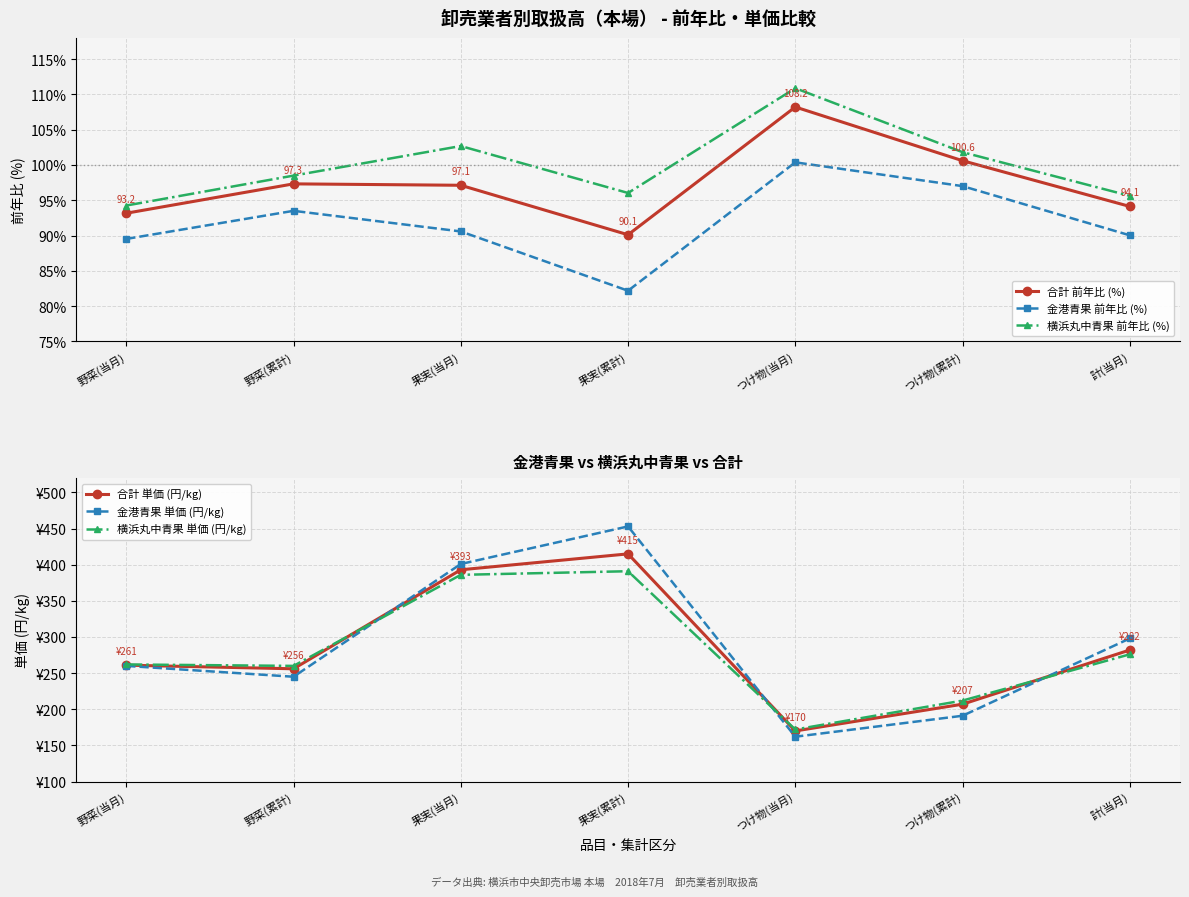

What is the value of the 合計 前年比 (%) point at the 5th from the left?

108.2